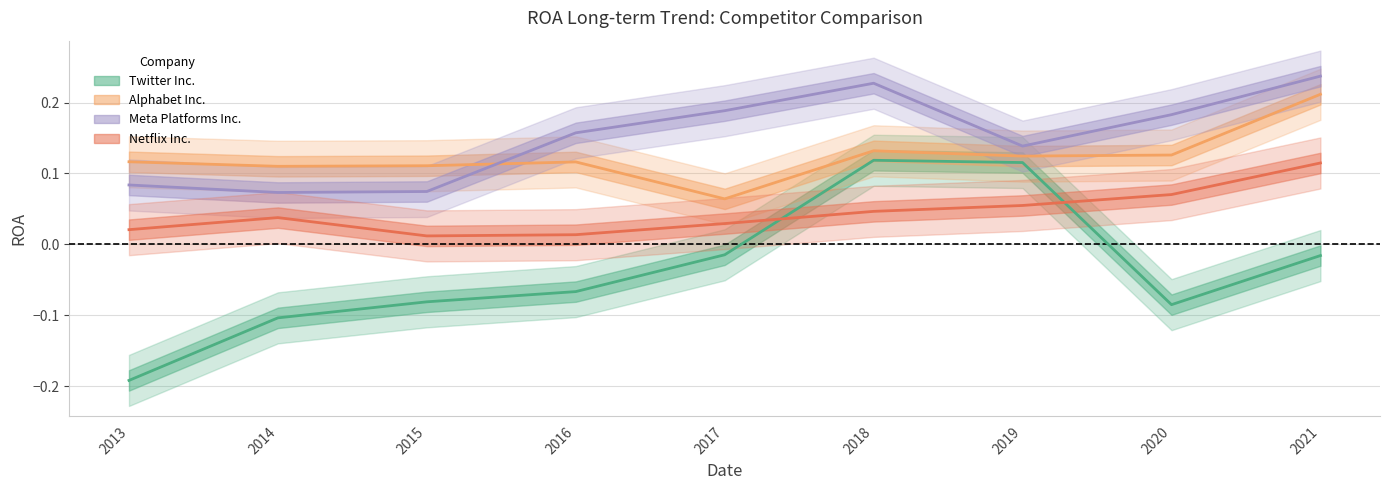

At which label is Twitter Inc. closest to 0?

2017